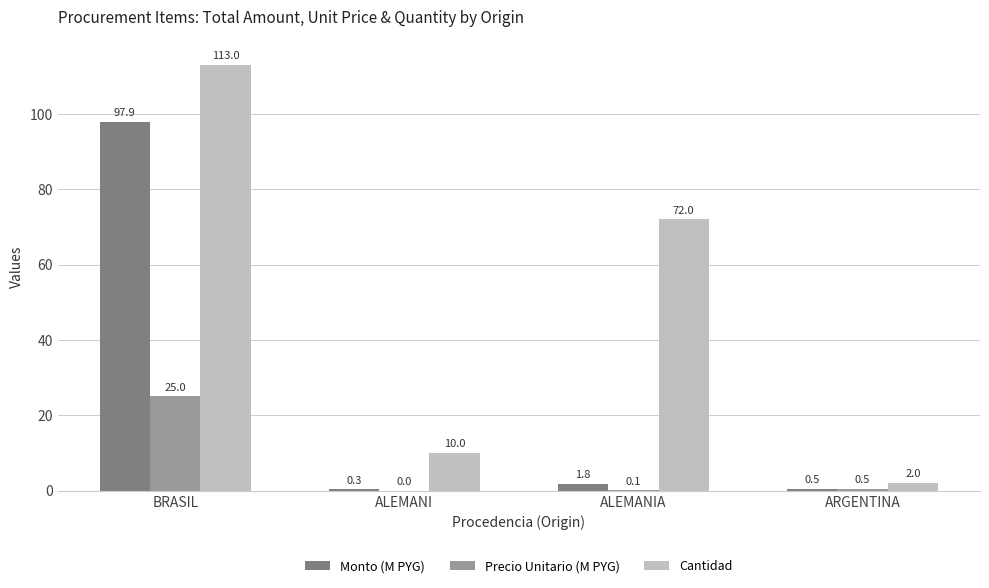

At which label is Cantidad closest to 57?

ALEMANIA